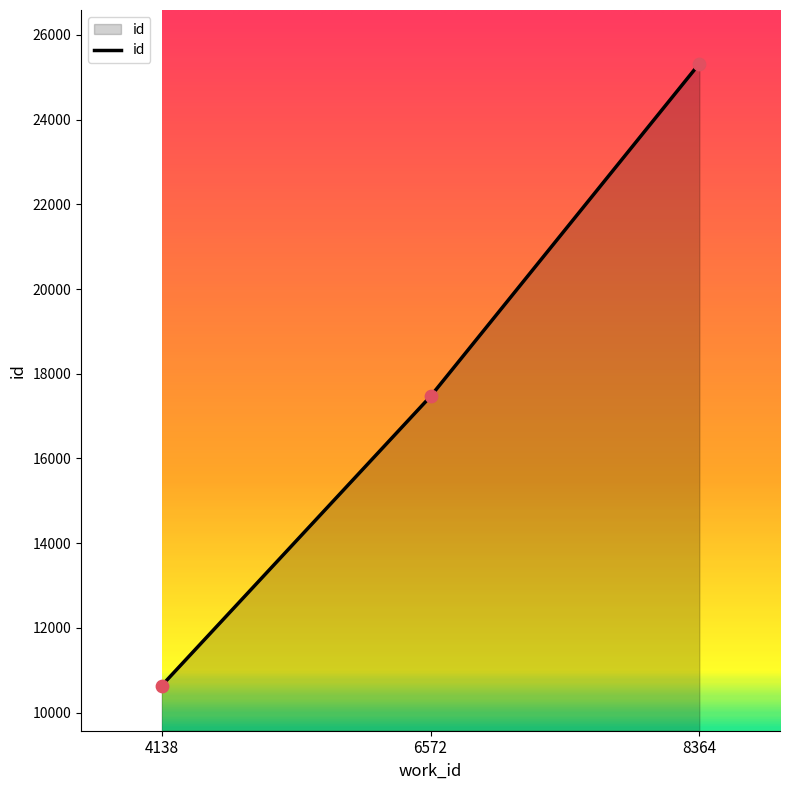

What is the ratio of the value at 8364 to the value at 6572?

1.4